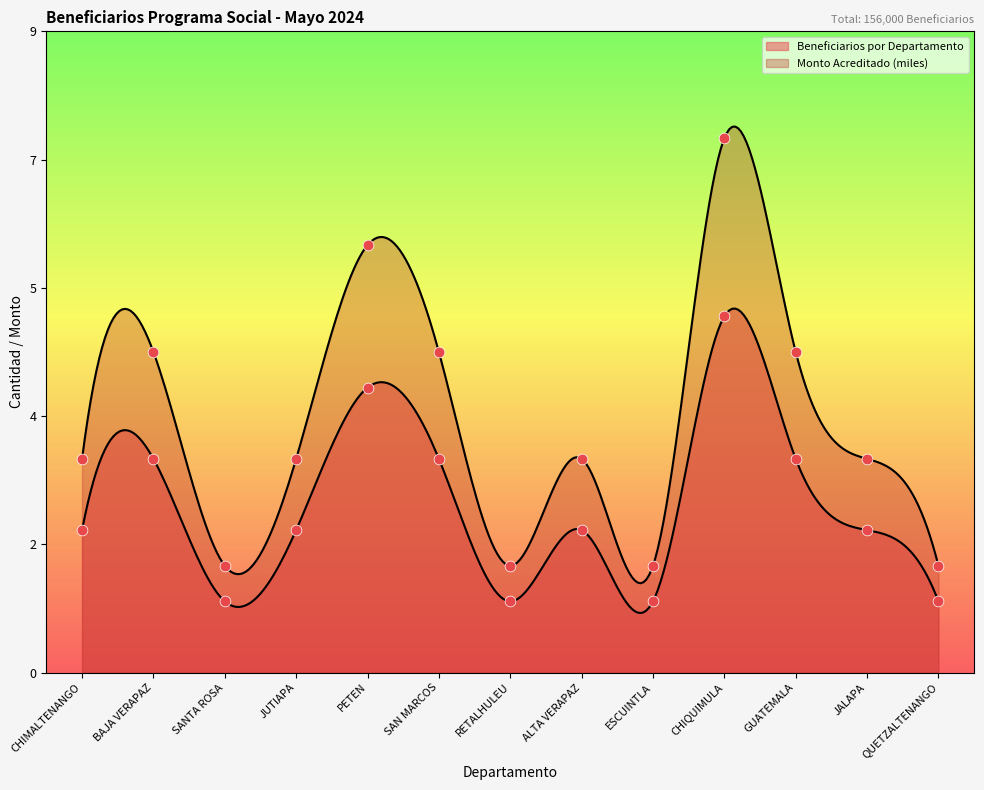

At how many categories does at least one series exceed 6?

1